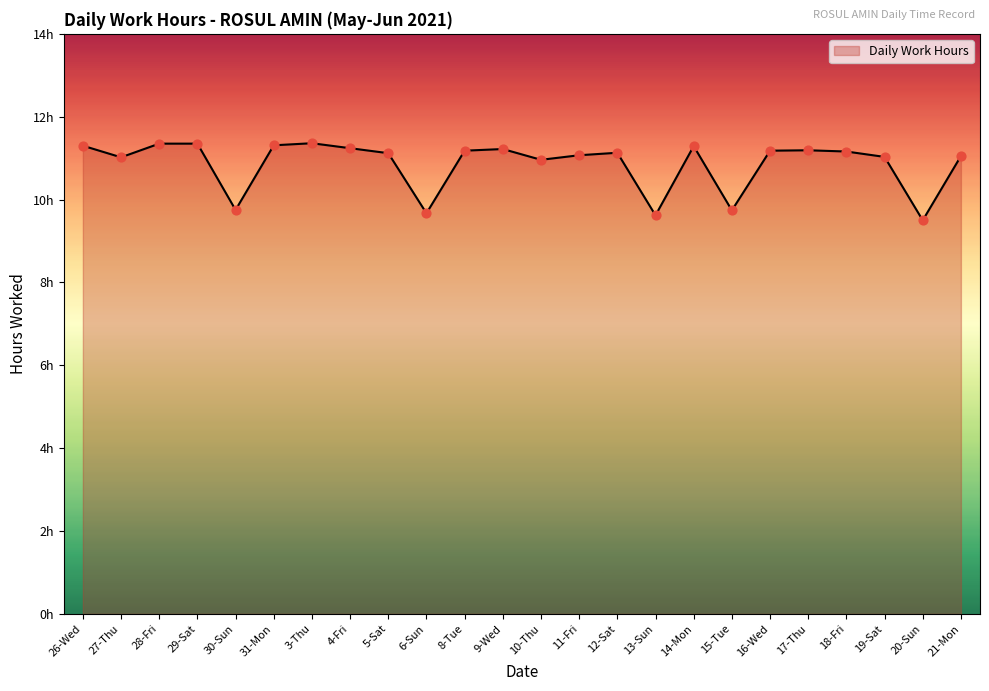

Approximately how many times larger is the value at 18-Fri compared to 26-Wed?

1.0